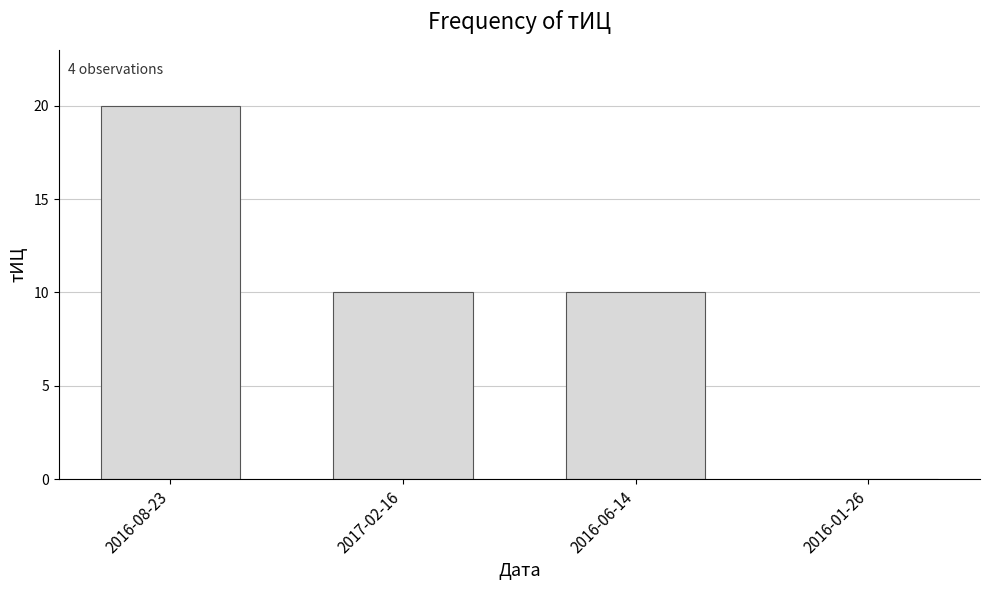

The value at 2016-01-26 is 0. True or false?

True